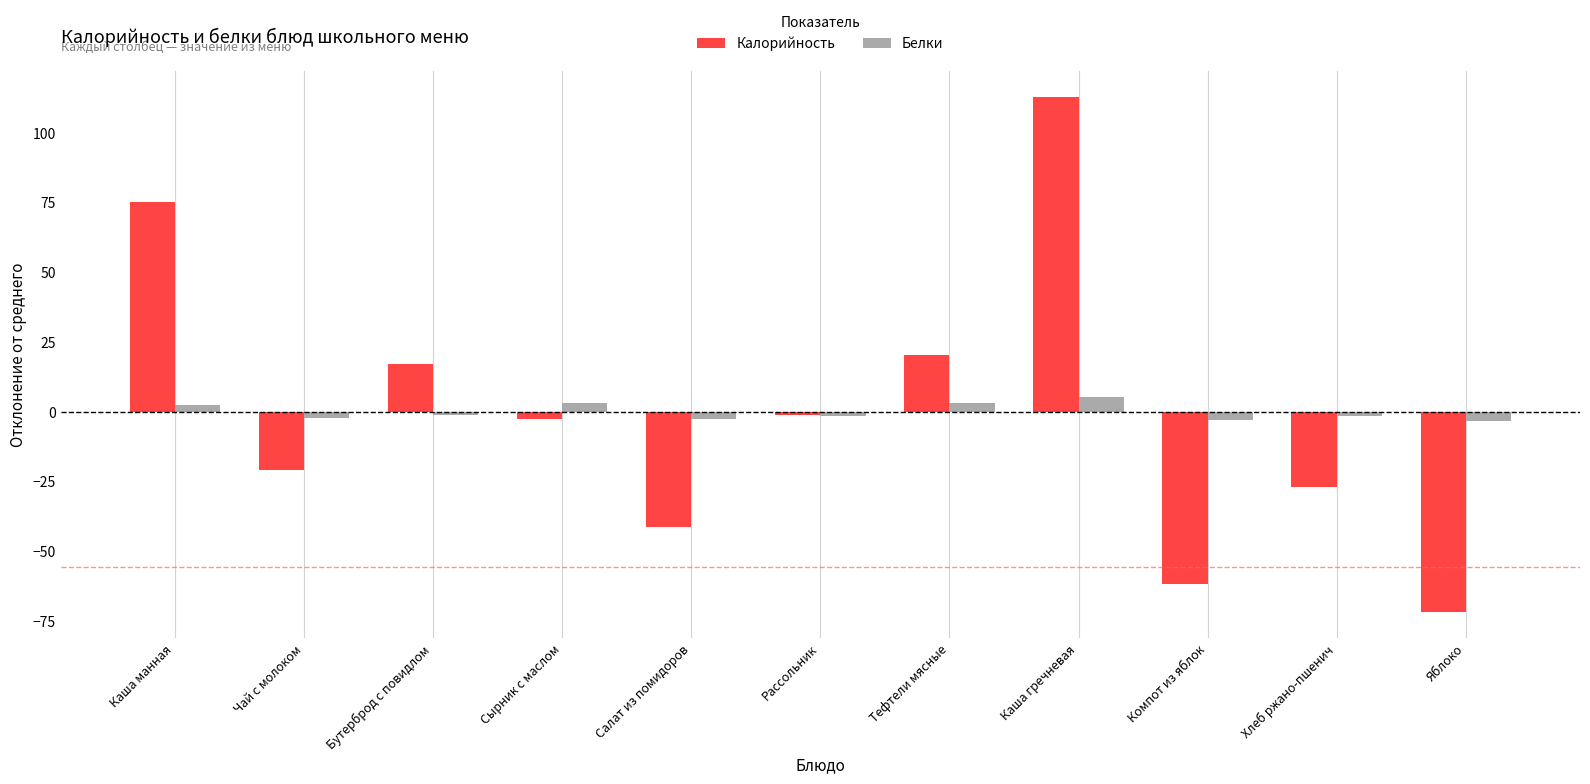

What is the difference between the Калорийность values at Салат из помидоров and Хлеб ржано-пшенич?

14.3